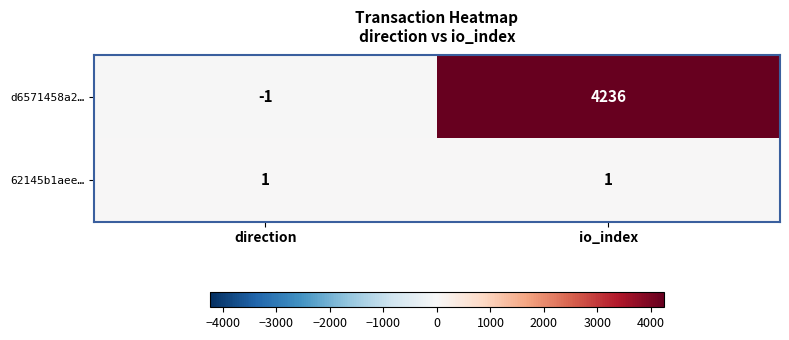

Rank the series by their maximum value, from lowest to highest.

62145b1aee…, d6571458a2…